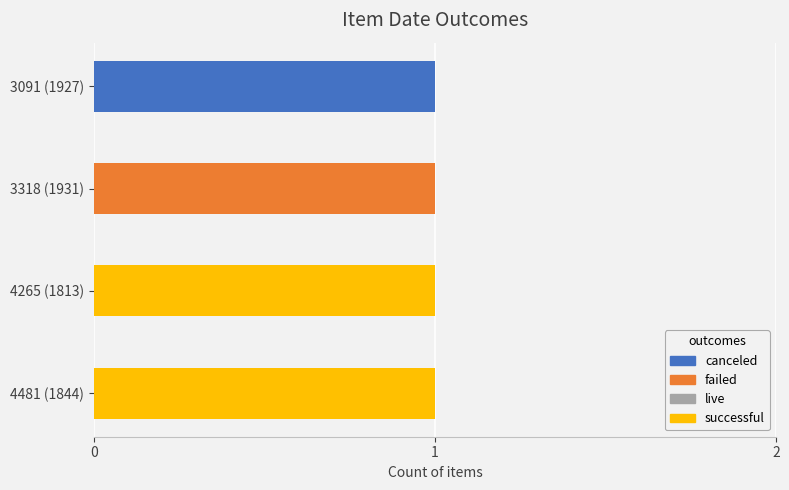

Is it true that canceled equals 1 at 4265 (1813)?

False